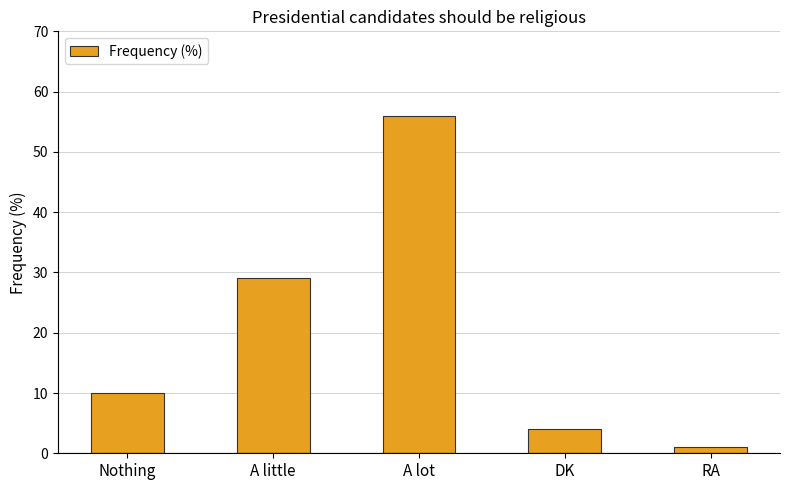

Reading left to right, transcribe all the data shown in this chart.

10	29	56	4	1